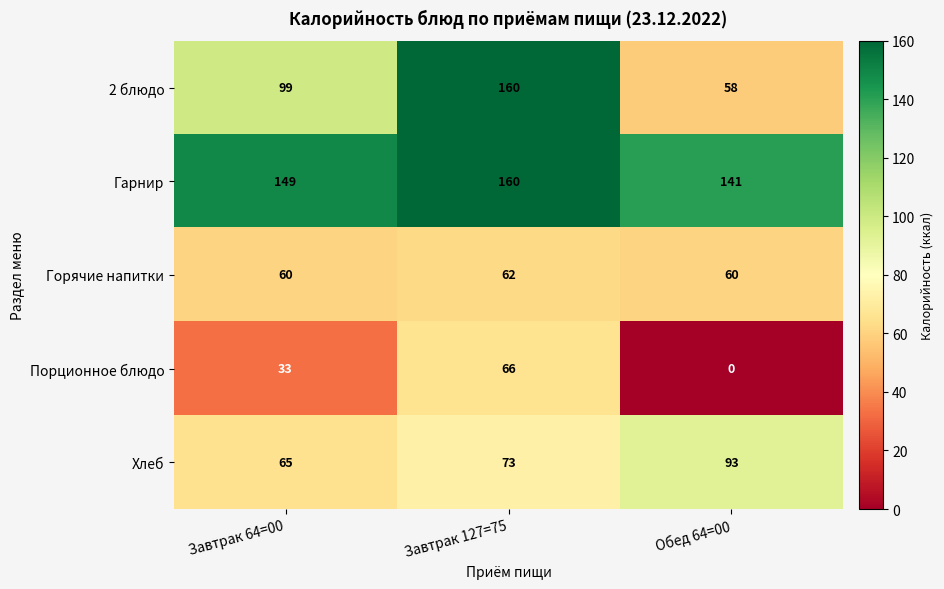

Rank the series at Завтрак 64=00 from lowest to highest value.

Порционное блюдо, Горячие напитки, Хлеб, 2 блюдо, Гарнир